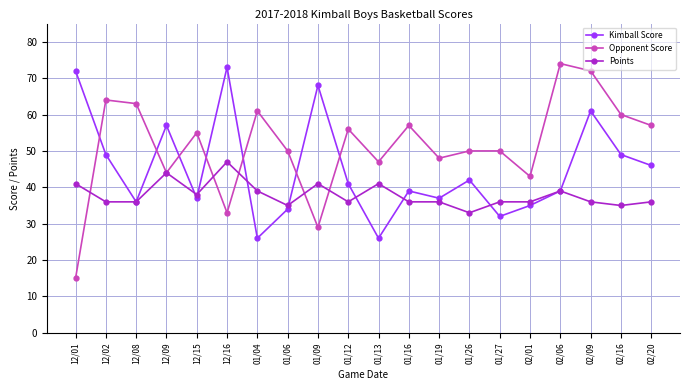

Count the number of categories in the chart.

20